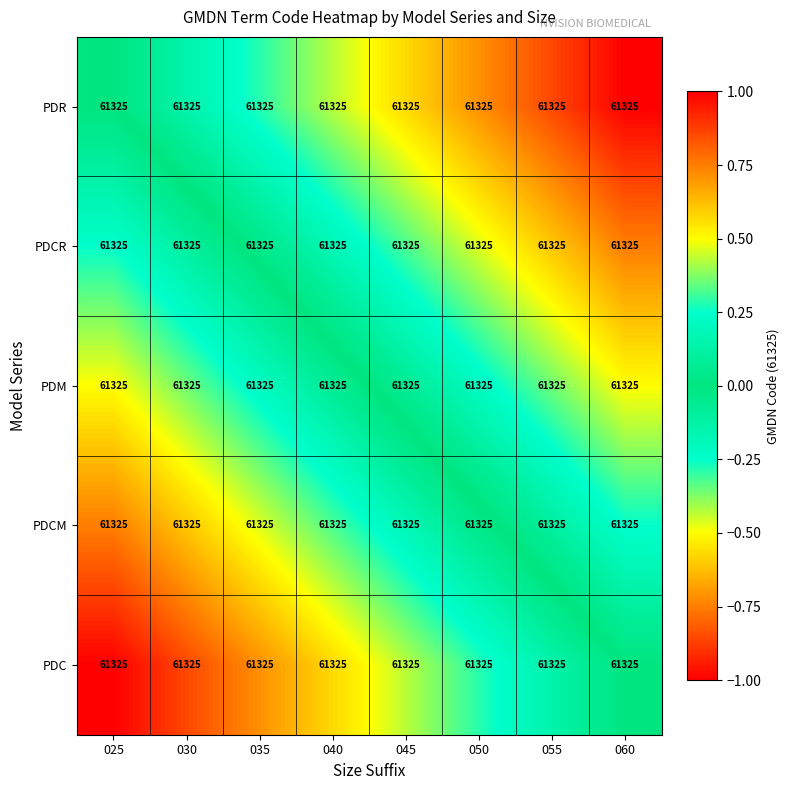

The value of PDC at 045 is -0.4. True or false?

True